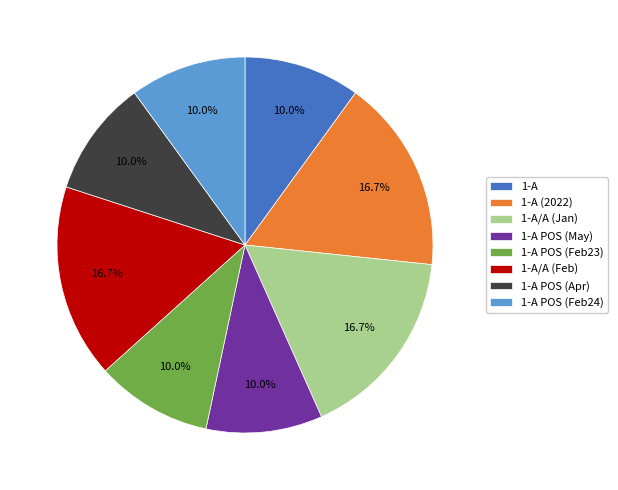

What is the ratio of the value at 1-A POS (Feb23) to the value at 1-A/A (Feb)?

0.6